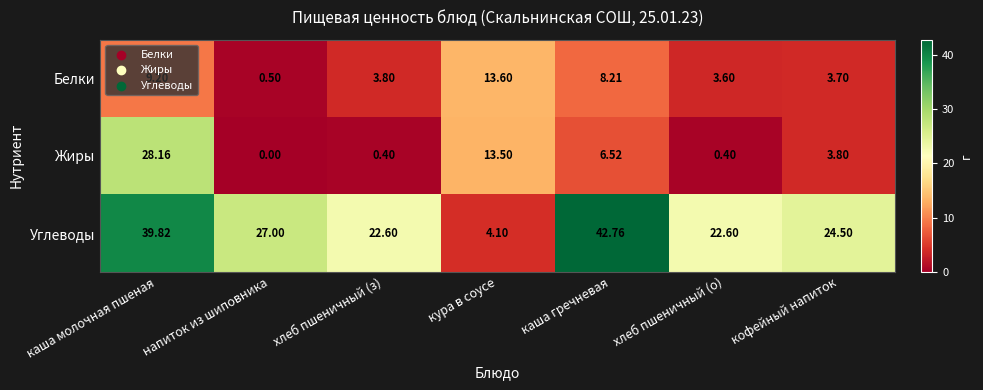

At which category does the chart reach its minimum across all series?

напиток из шиповника